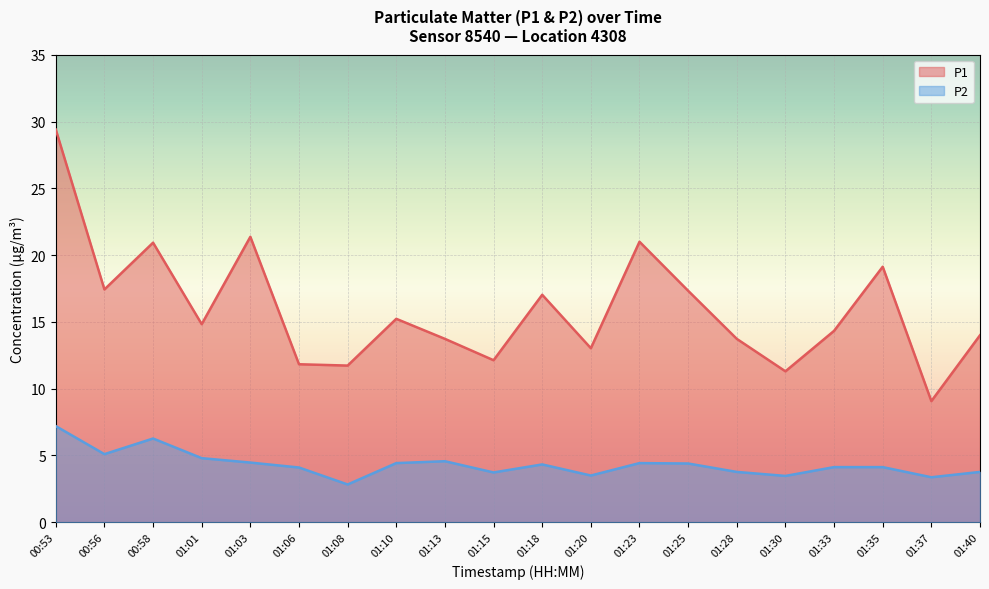

How many interior local valleys does the P2 series have?

6